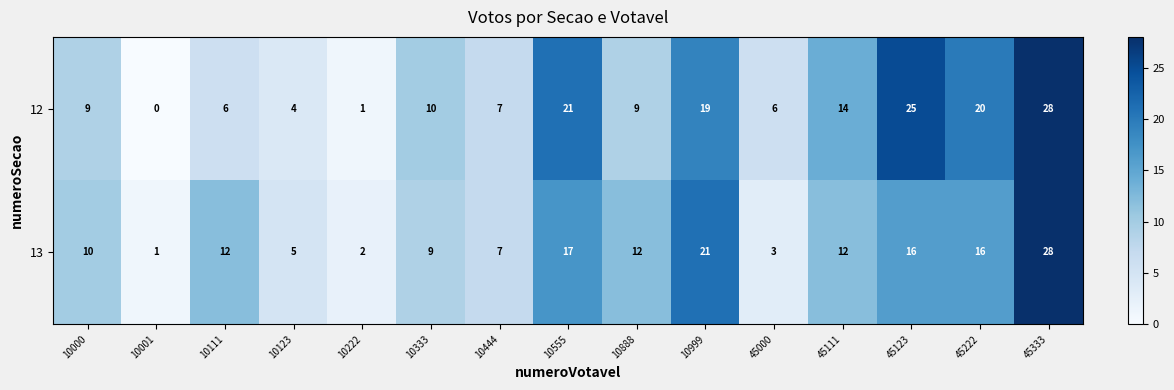

At which category is the sum across all series the highest?

45333